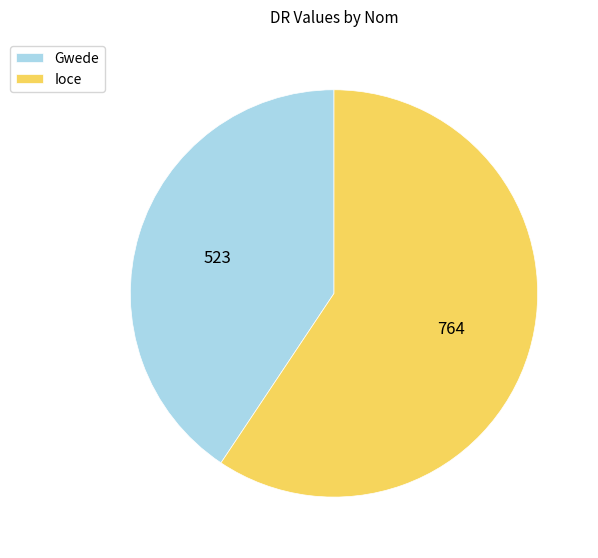

Between Gwede and Ioce, which is larger?

Ioce